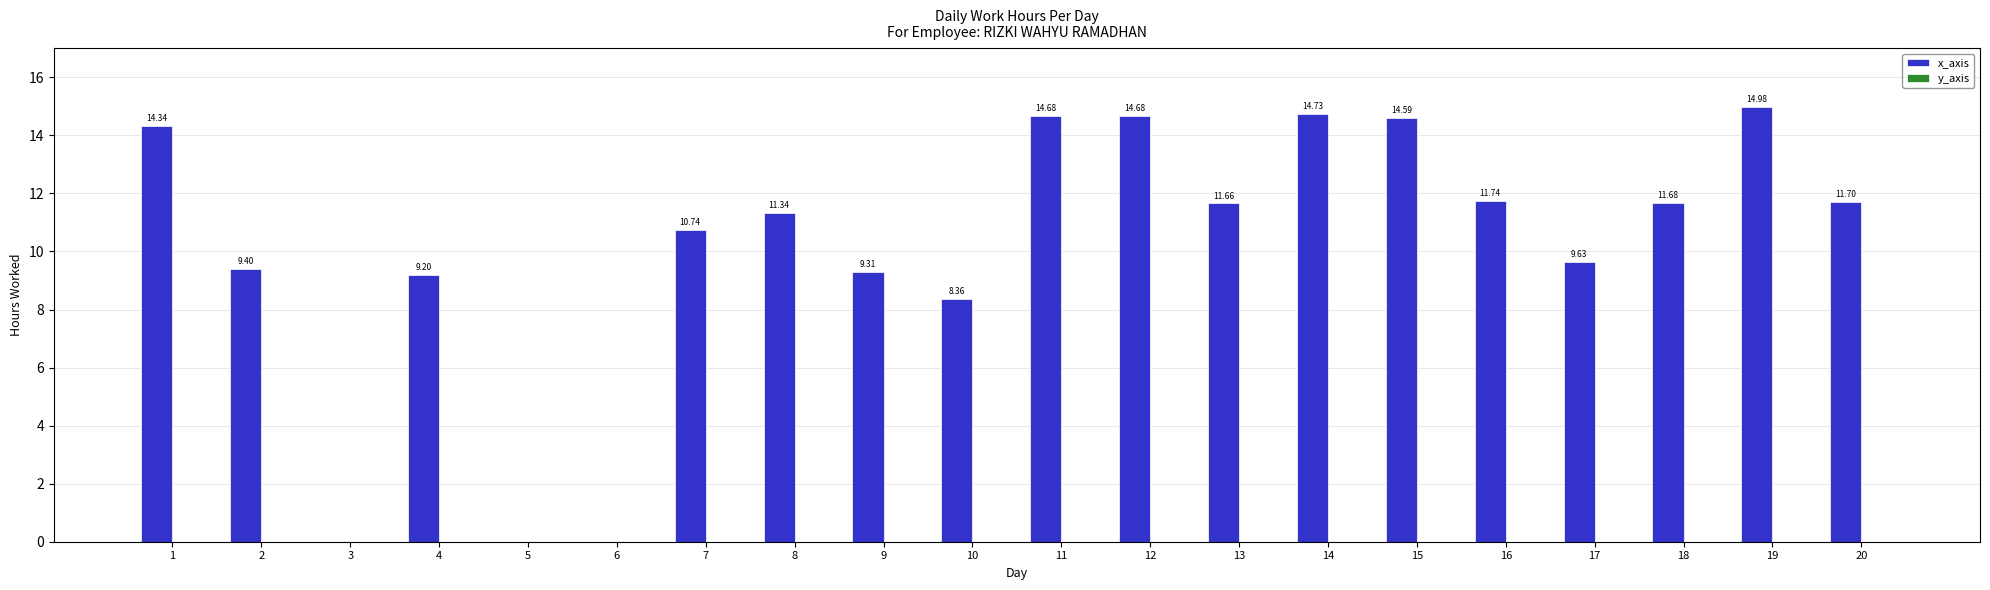

What is the sum of the values at 4 and 6?

9.2